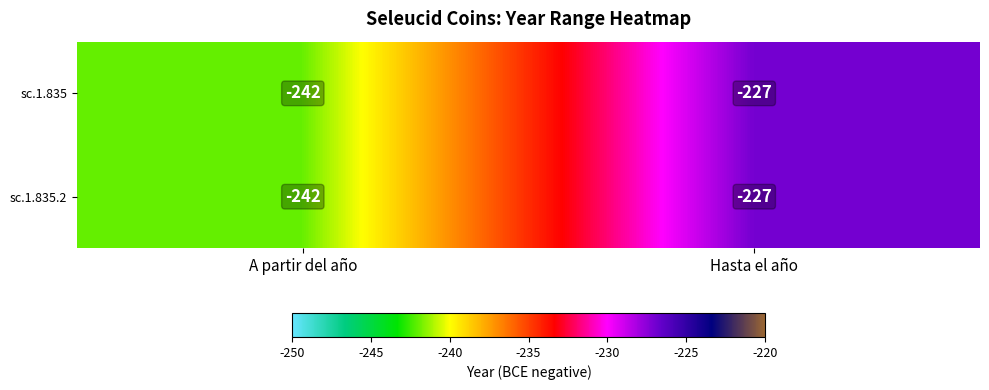

Reading right to left, transcribe all the data shown in this chart.

sc.1.835: Hasta el año=-227	A partir del año=-242
sc.1.835.2: Hasta el año=-227	A partir del año=-242